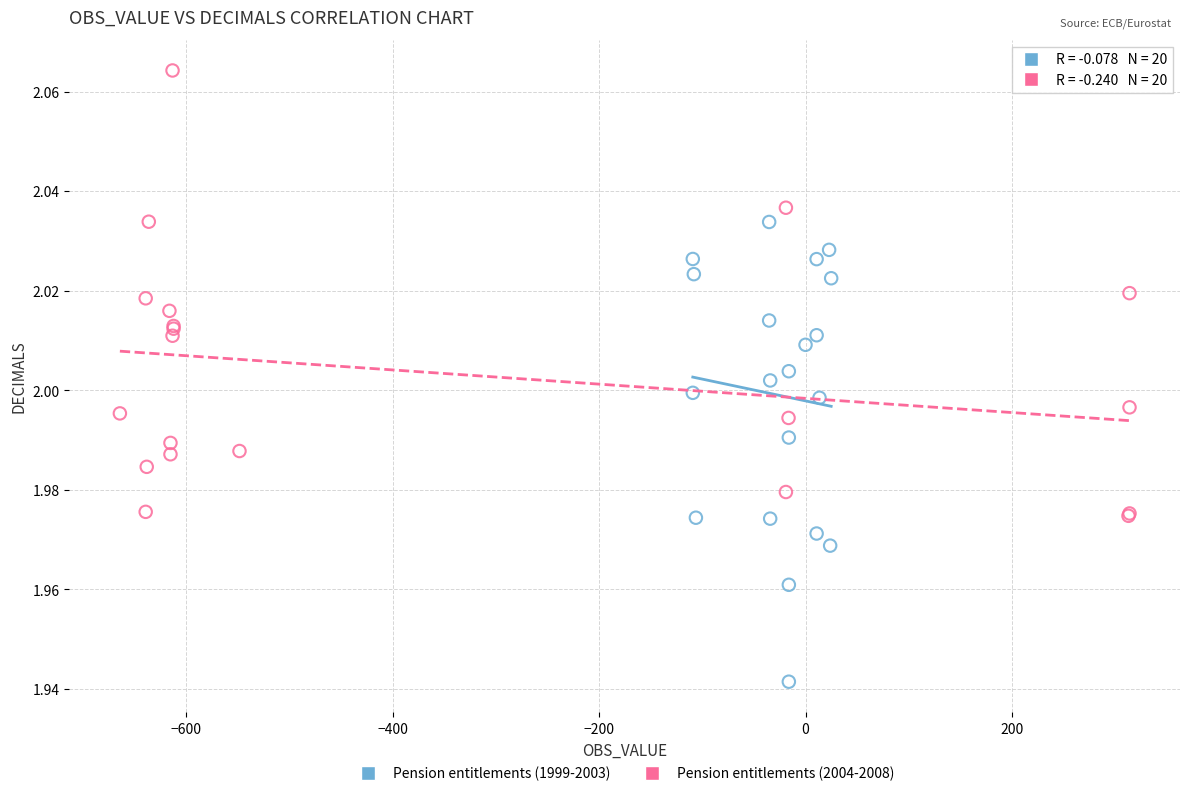

Which series contains the lowest Y value?

Pension entitlements (1999-2003)